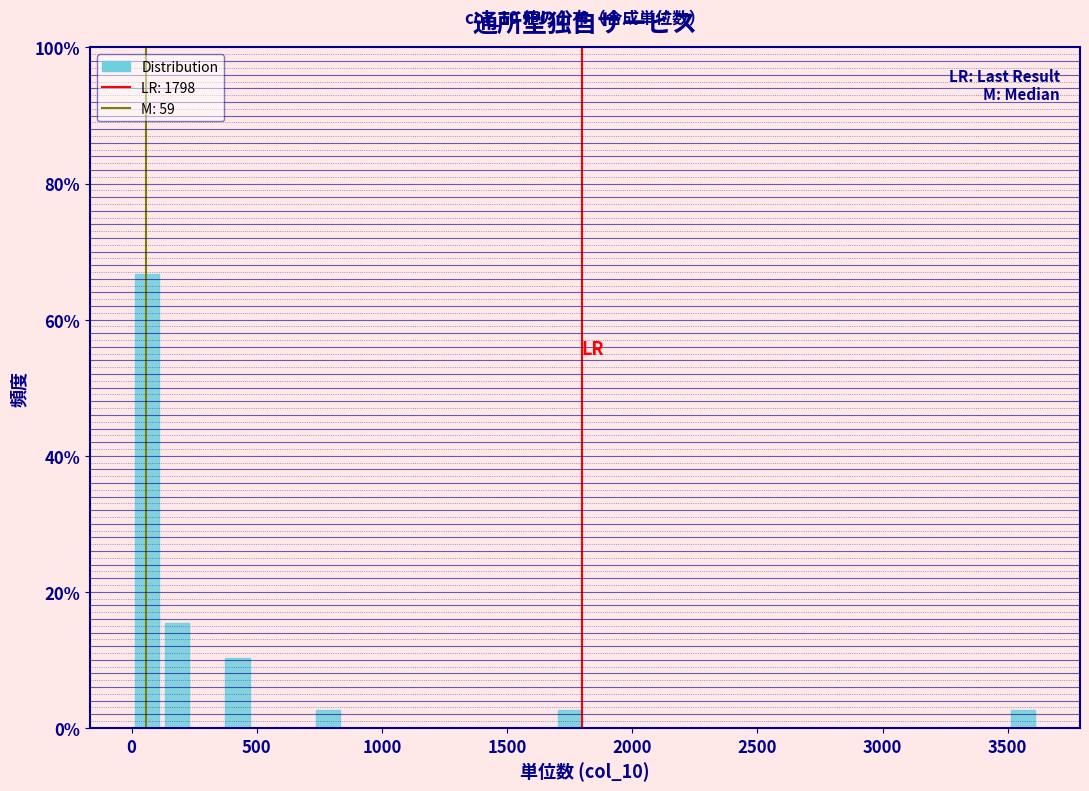

Around what value on the x-axis is the tallest bar? Give the approximate position of its centre, as read against the axis.

50